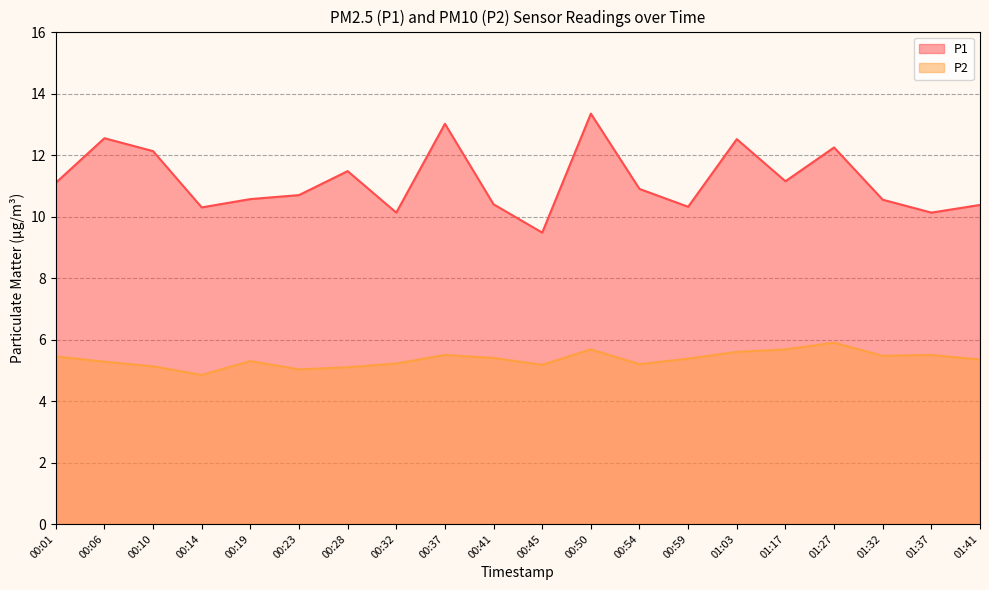

Is the value of P1 at 01:27 greater than the value of P2 at 00:45?

Yes